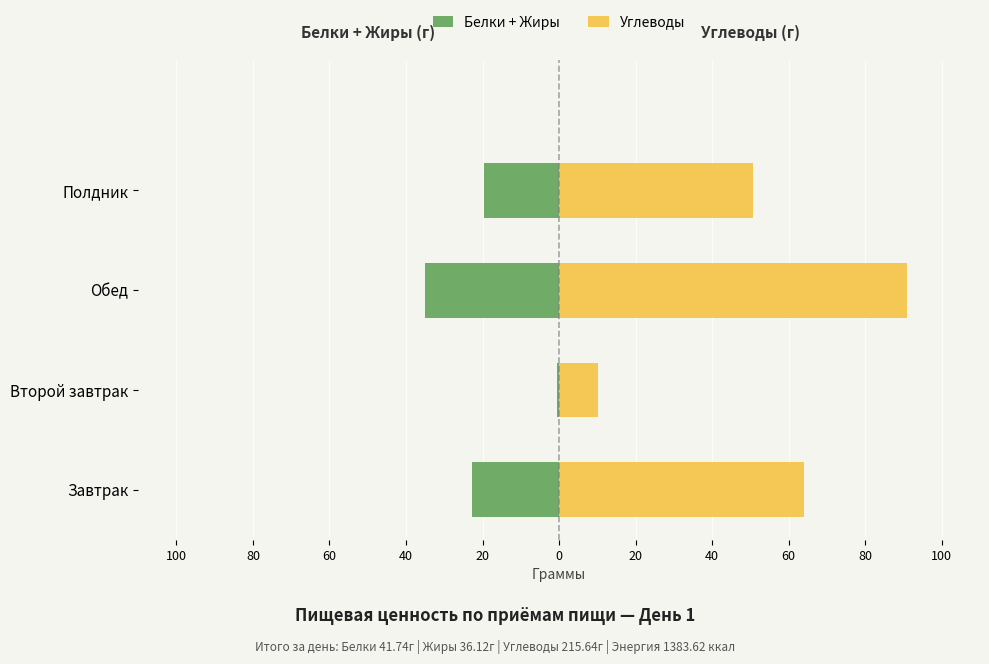

Between Второй завтрак and Завтрак, which is larger?

Второй завтрак